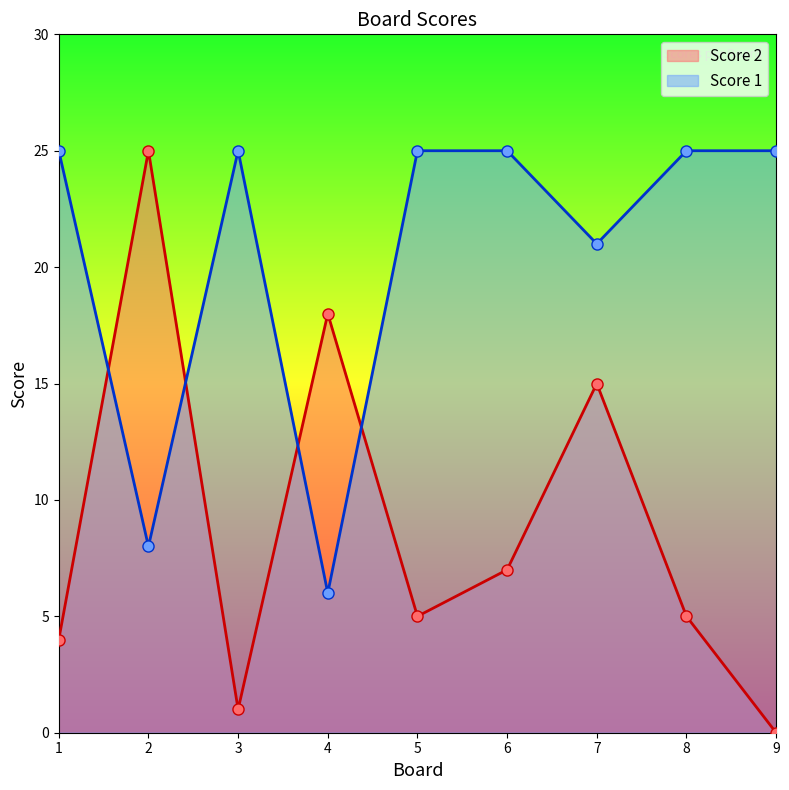

Which series has the widest spread of values?

Score 2